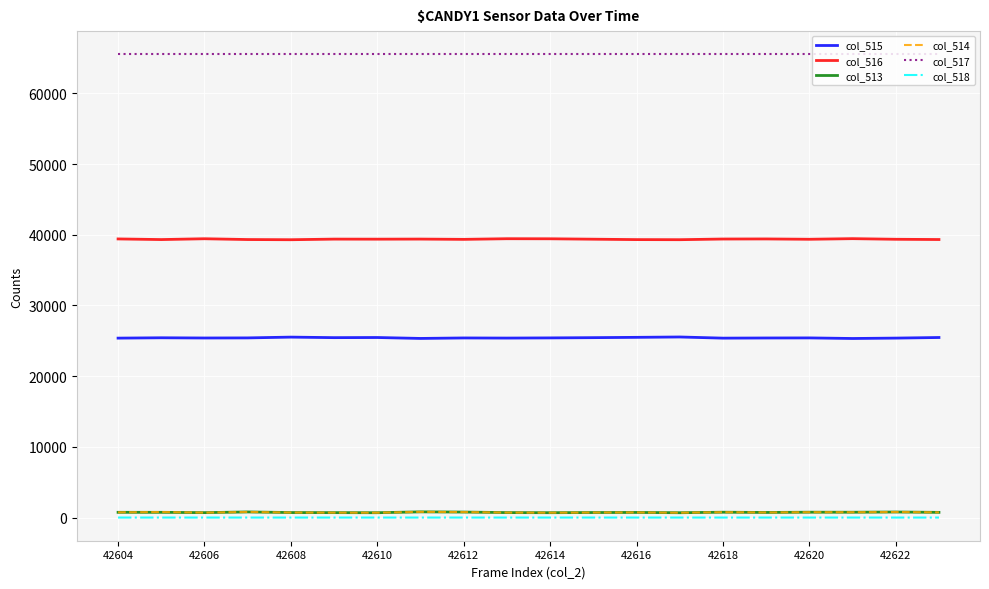

True or false: col_515 has more than 1 interior local peaks.

True